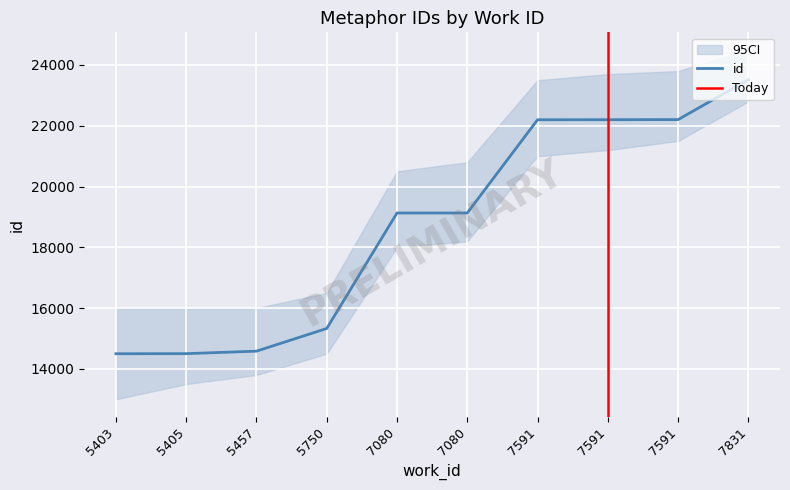

How many values exceed 19130?

4